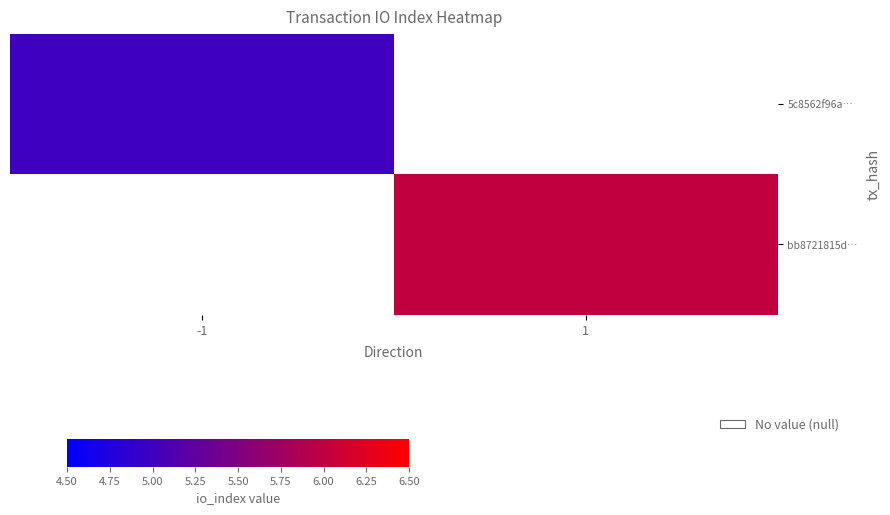

How many data points does each series have?

2